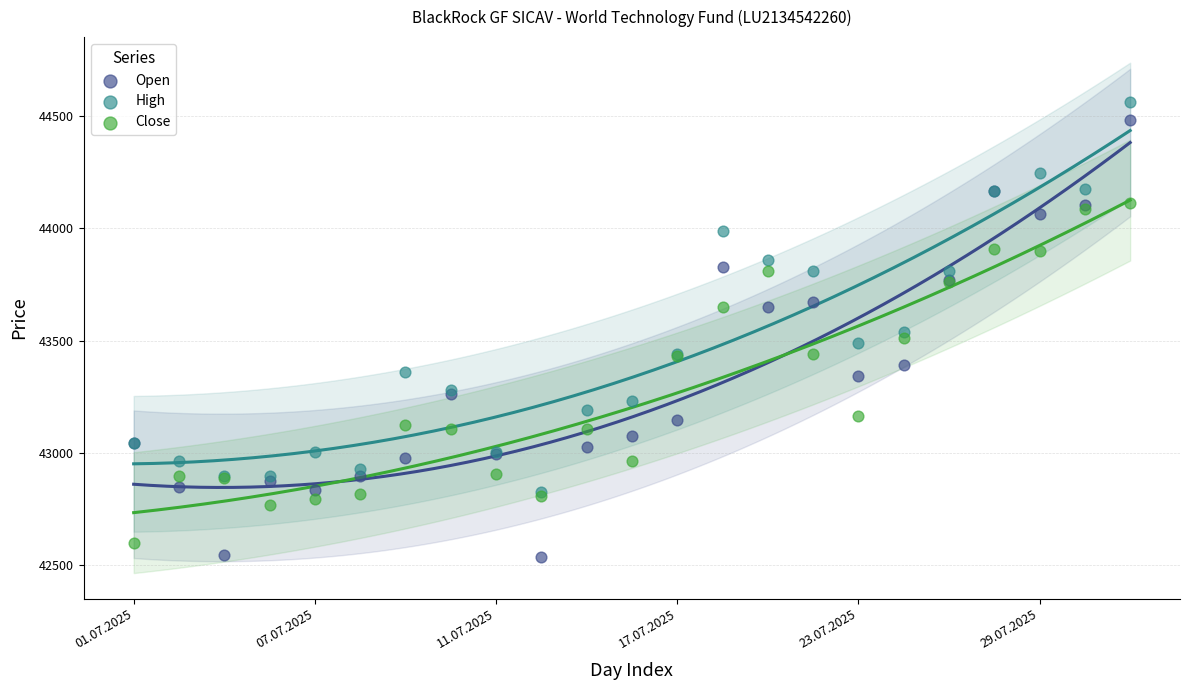

What are all the series names shown in the legend?

Open, High, Close